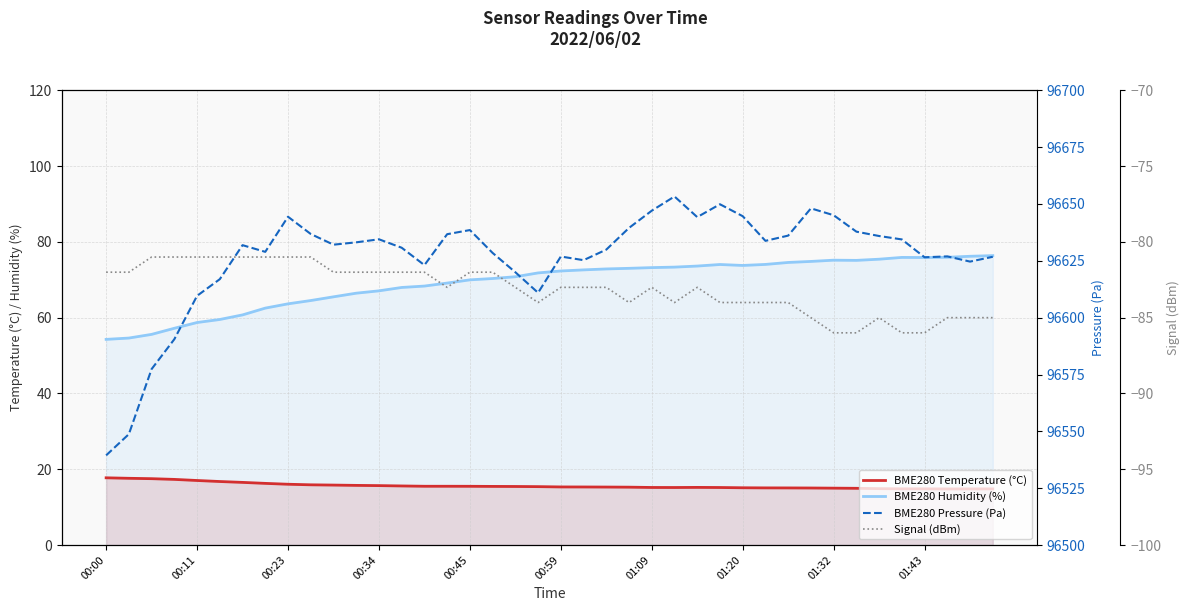

At which category does the chart reach its minimum across all series?

01:32